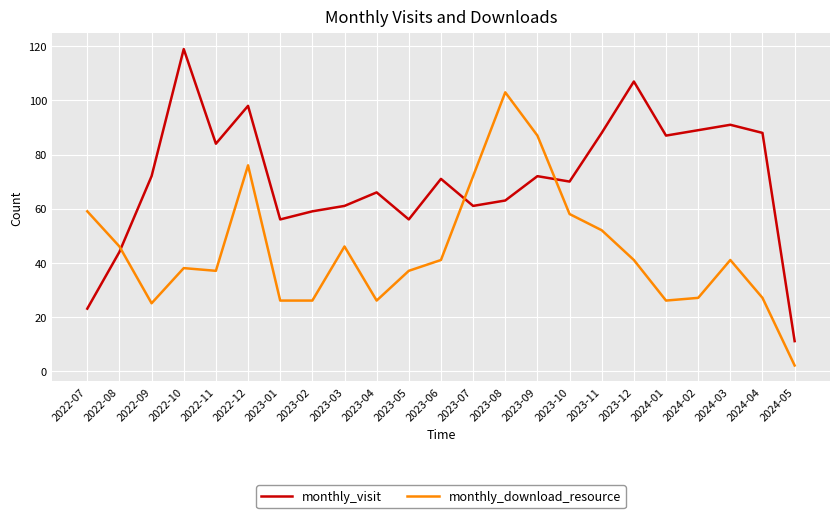

Reading right to left, list all the values displayed in this chart.

monthly_visit: 2024-05=11	2024-04=88	2024-03=91	2024-02=89	2024-01=87	2023-12=107	2023-11=88	2023-10=70	2023-09=72	2023-08=63	2023-07=61	2023-06=71	2023-05=56	2023-04=66	2023-03=61	2023-02=59	2023-01=56	2022-12=98	2022-11=84	2022-10=119	2022-09=72	2022-08=44	2022-07=23
monthly_download_resource: 2024-05=2	2024-04=27	2024-03=41	2024-02=27	2024-01=26	2023-12=41	2023-11=52	2023-10=58	2023-09=87	2023-08=103	2023-07=72	2023-06=41	2023-05=37	2023-04=26	2023-03=46	2023-02=26	2023-01=26	2022-12=76	2022-11=37	2022-10=38	2022-09=25	2022-08=46	2022-07=59